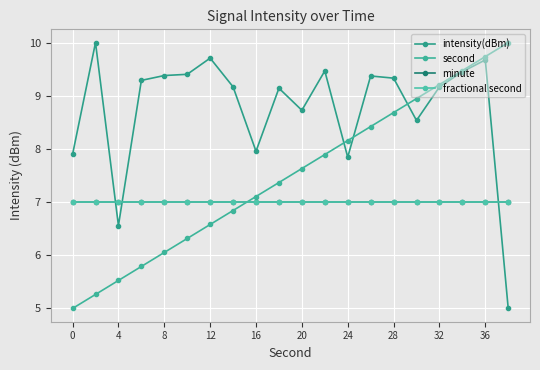

Is this an area chart (filled region under the line)?

No